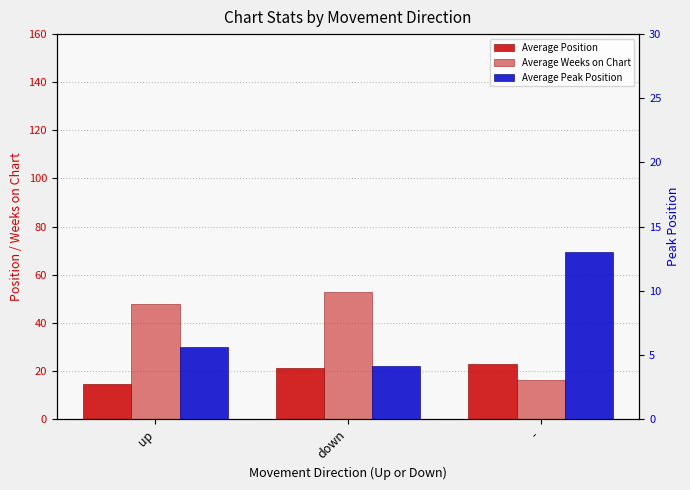

At which category does the chart reach its minimum across all series?

down